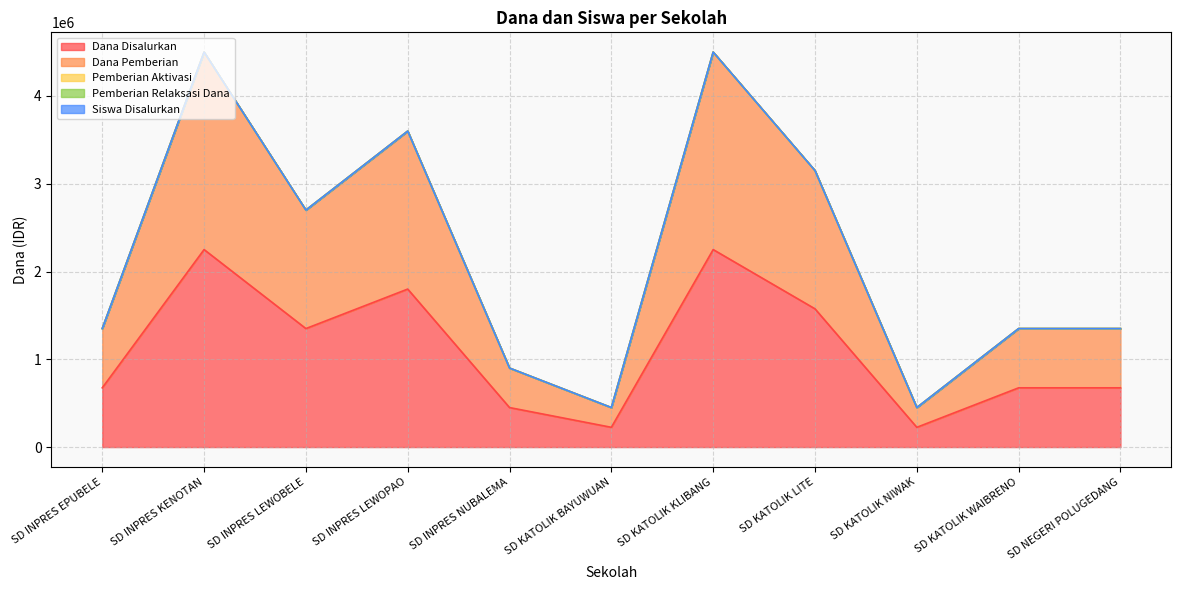

What position from the right is SD KATOLIK NIWAK?

3